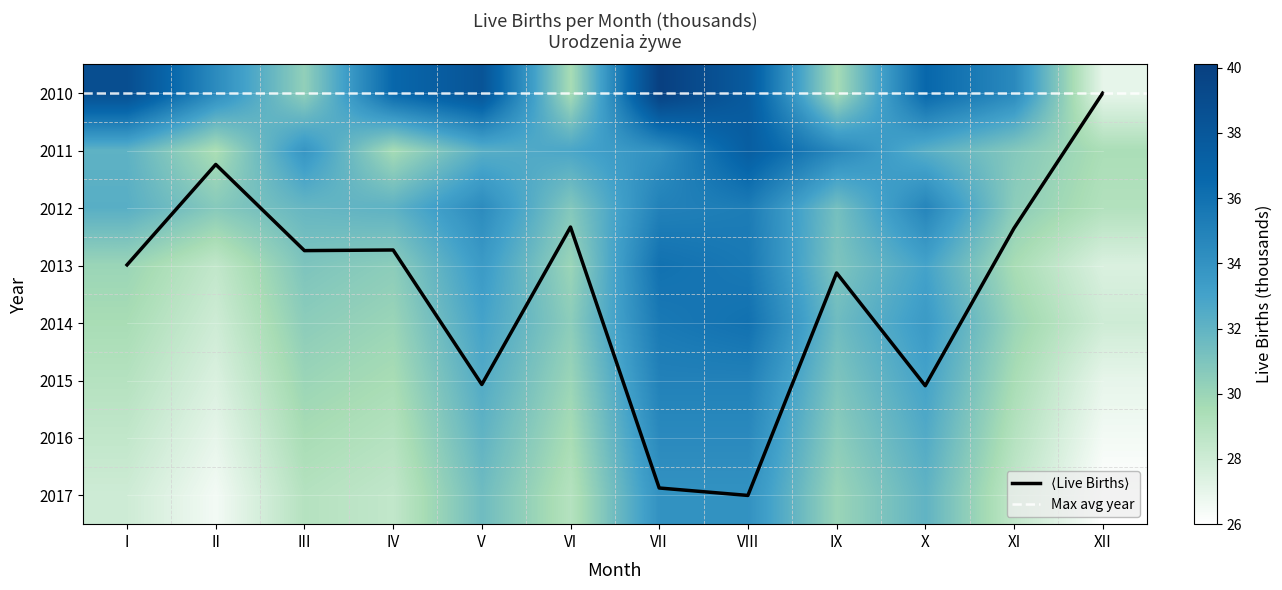

Reading left to right, transcribe all the data shown in this chart.

2010: I=38.8	II=34.4	III=30.3	IV=36.6	V=38.3	VI=29.5	VII=40.1	VIII=37.7	IX=29.6	X=36.6	XI=34.5	XII=27.0
2011: I=32.1	II=29.4	III=33.8	IV=29.6	V=32.3	VI=32.8	VII=34.1	VIII=37.4	IX=34.6	X=32.3	XI=30.8	XII=29.4
2012: I=32.3	II=30.7	III=31.8	IV=32.1	V=34.4	VI=30.8	VII=35.0	VIII=35.3	IX=31.3	X=34.8	XI=30.5	XII=29.1
2013: I=30.0	II=28.5	III=31.0	IV=30.5	V=33.5	VI=30.0	VII=36.0	VIII=35.5	IX=31.0	X=33.0	XI=29.5	XII=27.5
2014: I=29.5	II=28.0	III=30.5	IV=30.0	V=33.0	VI=30.5	VII=35.5	VIII=36.0	IX=31.5	X=33.5	XI=30.0	XII=28.0
2015: I=29.0	II=27.5	III=30.0	IV=29.5	V=32.5	VI=30.0	VII=35.0	VIII=35.0	IX=31.0	X=33.0	XI=29.5	XII=27.0
2016: I=28.5	II=27.0	III=29.5	IV=29.0	V=32.0	VI=29.5	VII=34.5	VIII=34.5	IX=30.5	X=32.5	XI=29.0	XII=26.5
2017: I=28.0	II=26.5	III=29.0	IV=28.5	V=31.5	VI=29.0	VII=34.0	VIII=34.0	IX=30.0	X=32.0	XI=28.5	XII=26.0